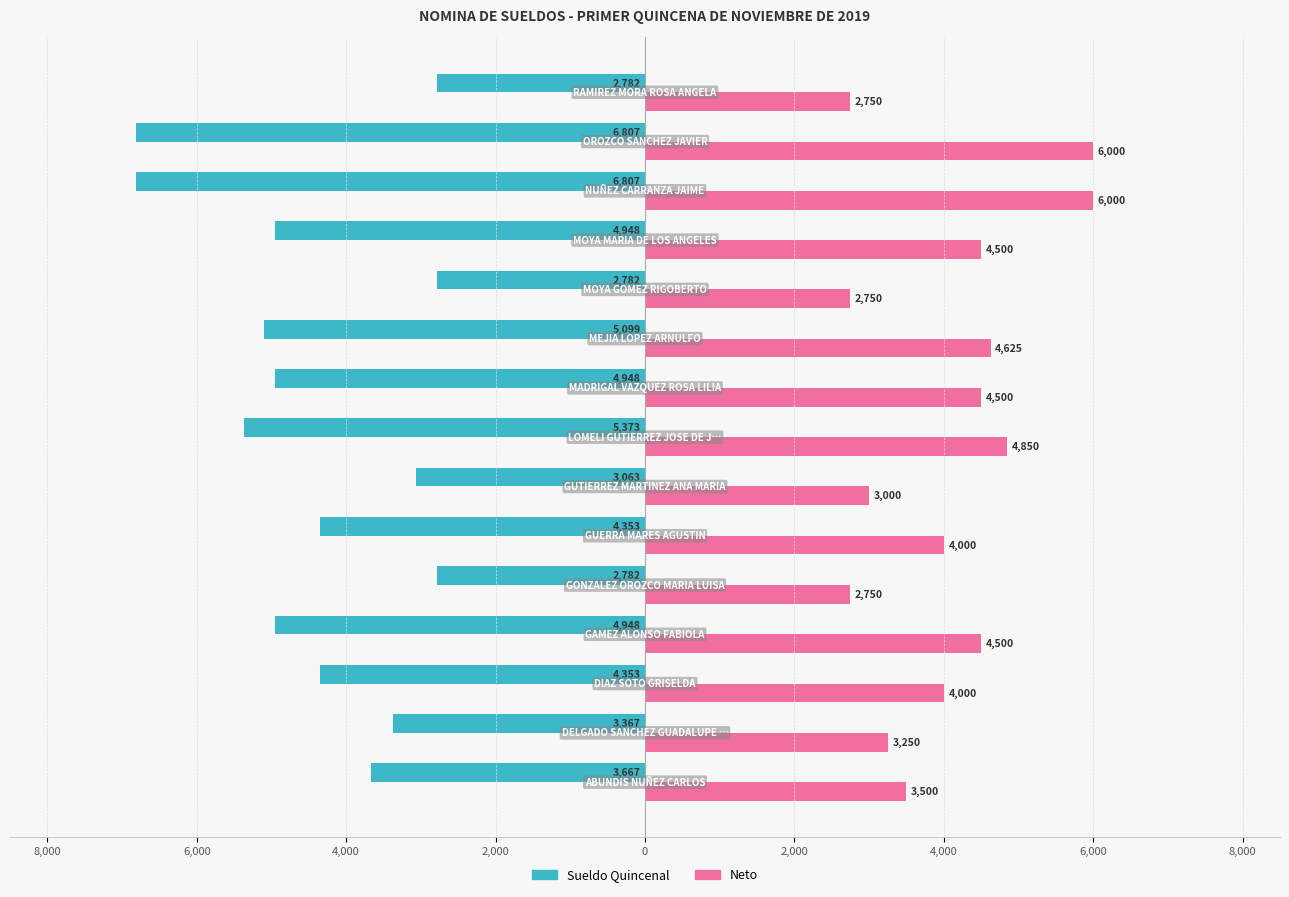

What are all the series names shown in the legend?

Sueldo Quincenal, Neto